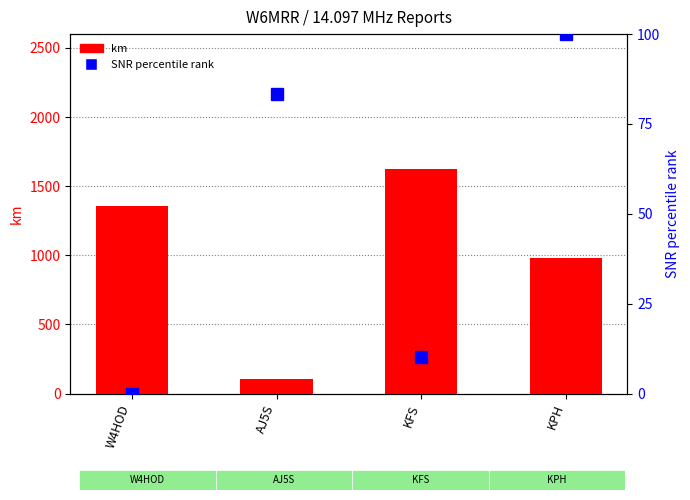

Rank the categories by SNR percentile rank value from highest to lowest.

KPH, AJ5S, KFS, W4HOD